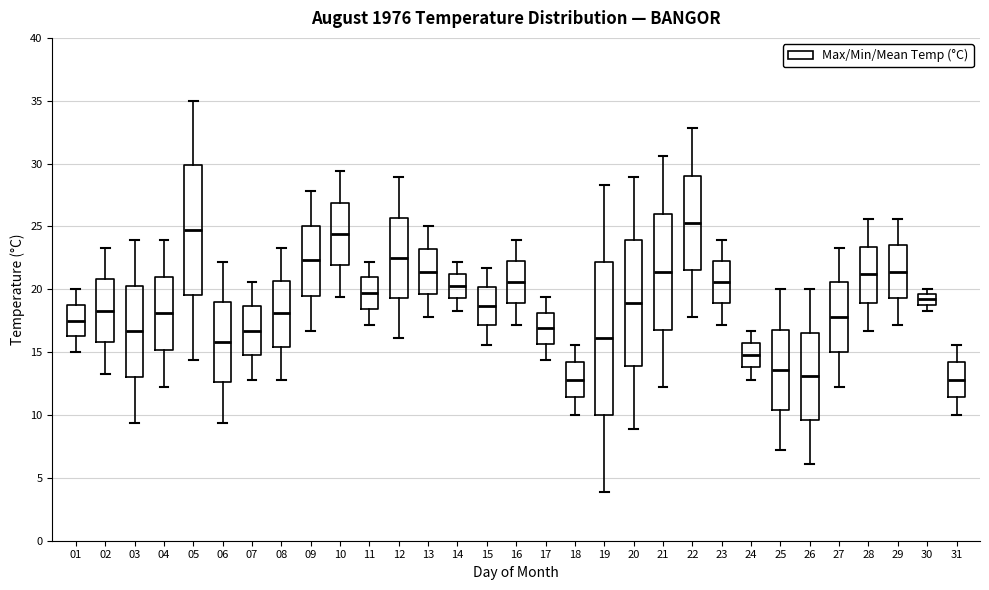

Comparing the boxes themselves (not the whiskers), which one is the tallest?

19